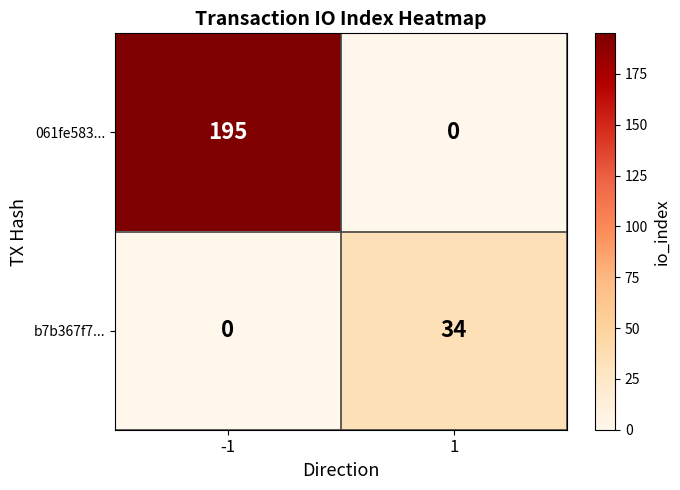

Reading left to right, list all the values displayed in this chart.

061fe583...: -1=195	1=0
b7b367f7...: -1=0	1=34